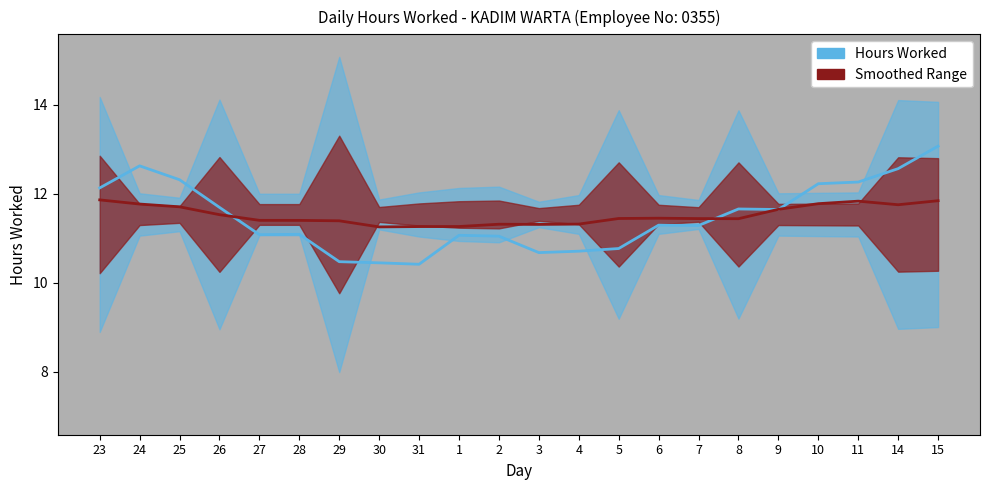

At 6, list the series in order from largest to smallest.

Trend (Dark), Trend (Blue)